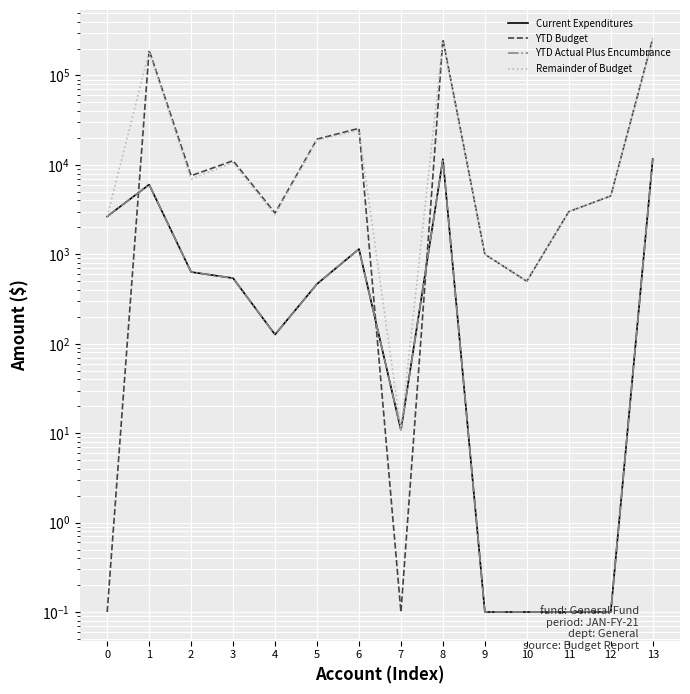

The YTD Actual Plus Encumbrance series shows 634.0 at 2. True or false?

True